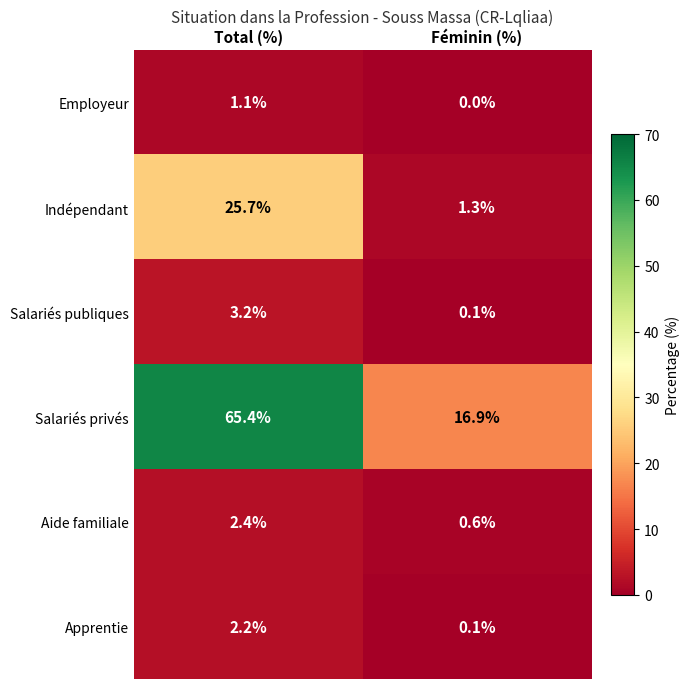

Between Total (%) and Féminin (%), which series saw the biggest shift?

Salariés privés